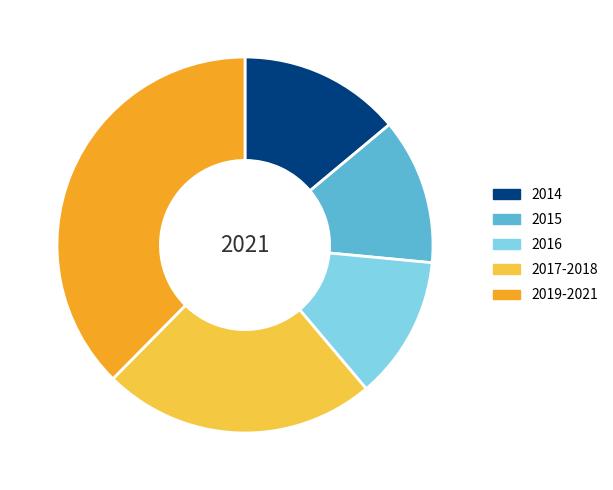

True or false: 2016 accounts for 12% of the total.

True